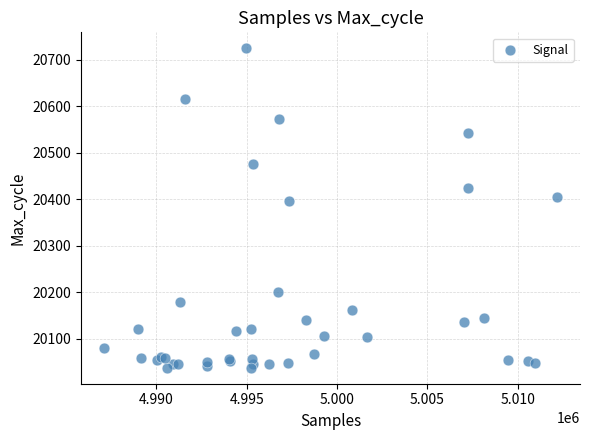

What Y value in the scatter plot is closest to 20381?

20397